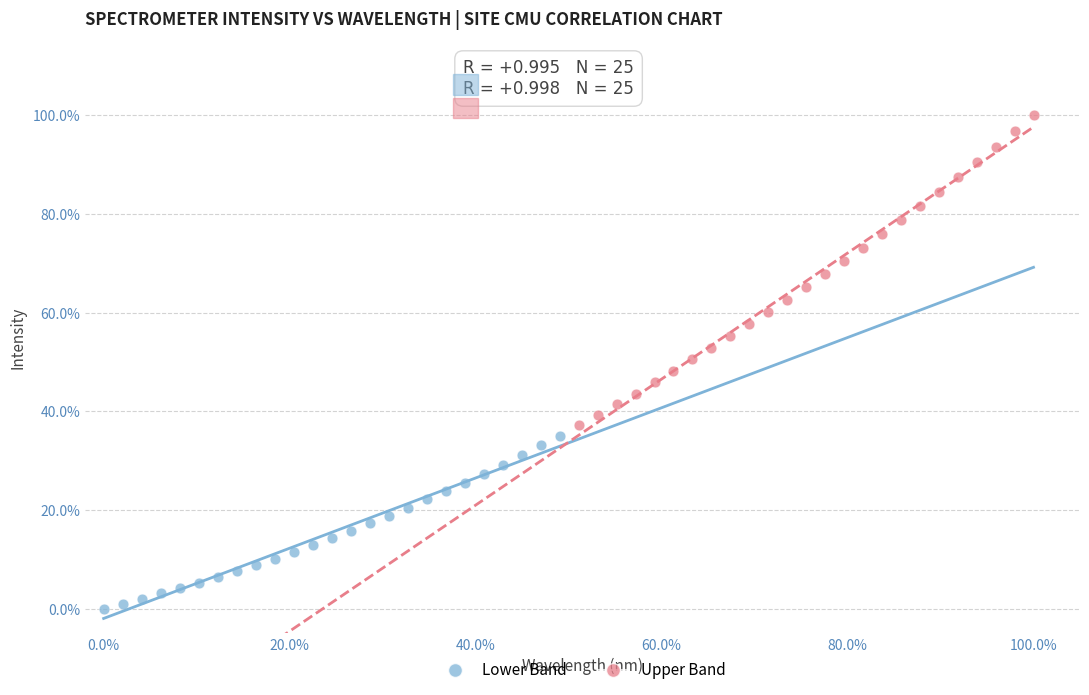

Which series reaches the maximum Y coordinate?

Upper Band